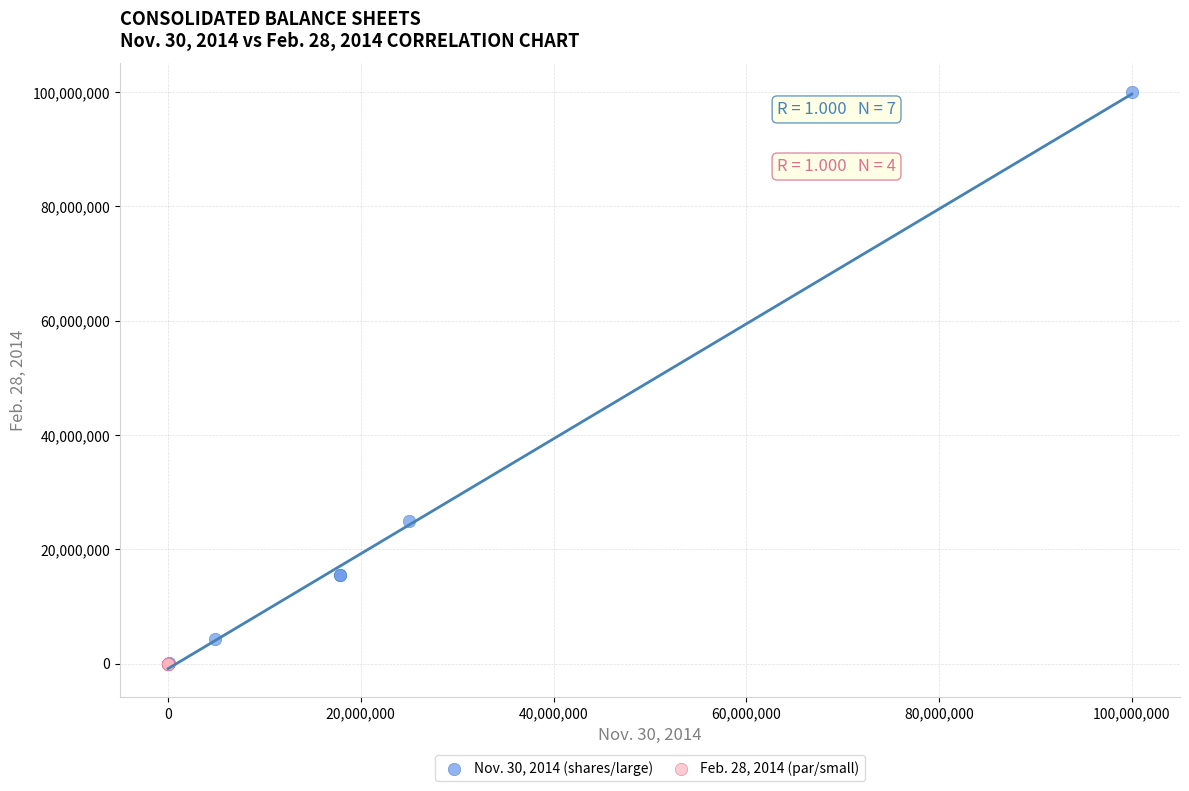

Which series contains the highest Y value?

Nov. 30, 2014 (shares/large)